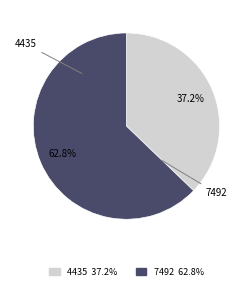

What is the ratio of the value at 4435 to the value at 7492?

0.6